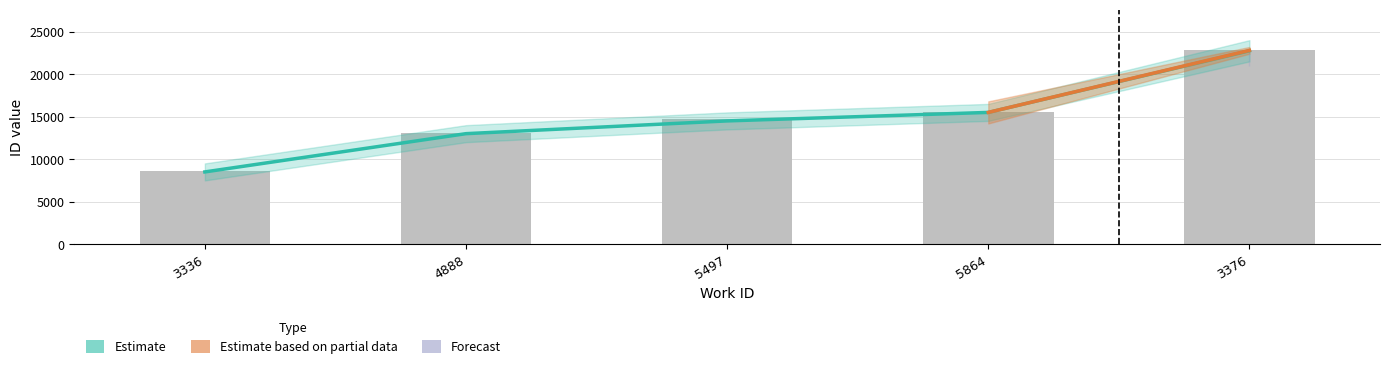

What is the label of the 4th bar from the left?

5864